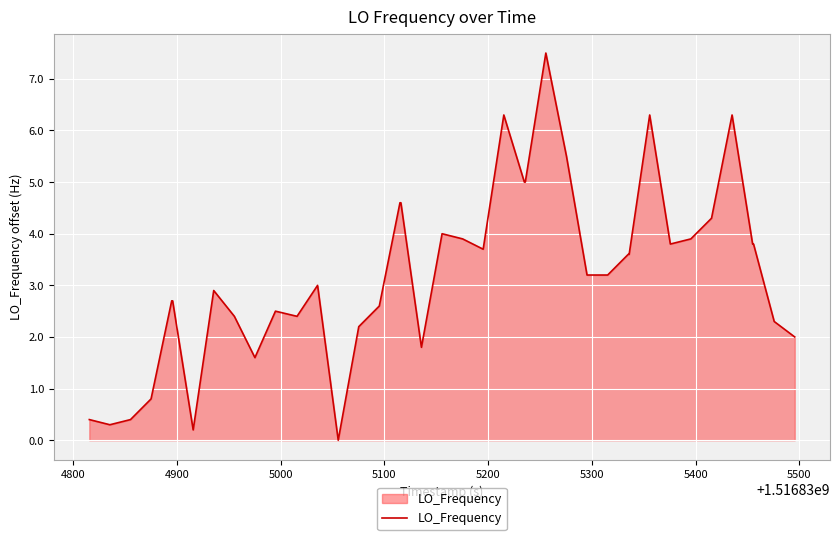

What is the greatest value displayed?

7.5